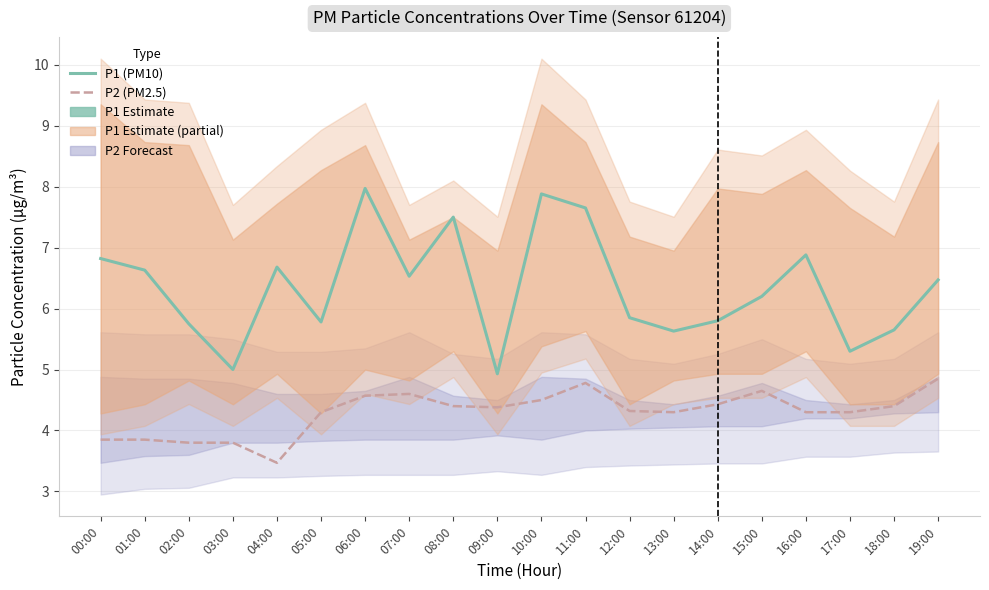

The P1 (PM10) series shows 3.0 at 04:00. True or false?

False